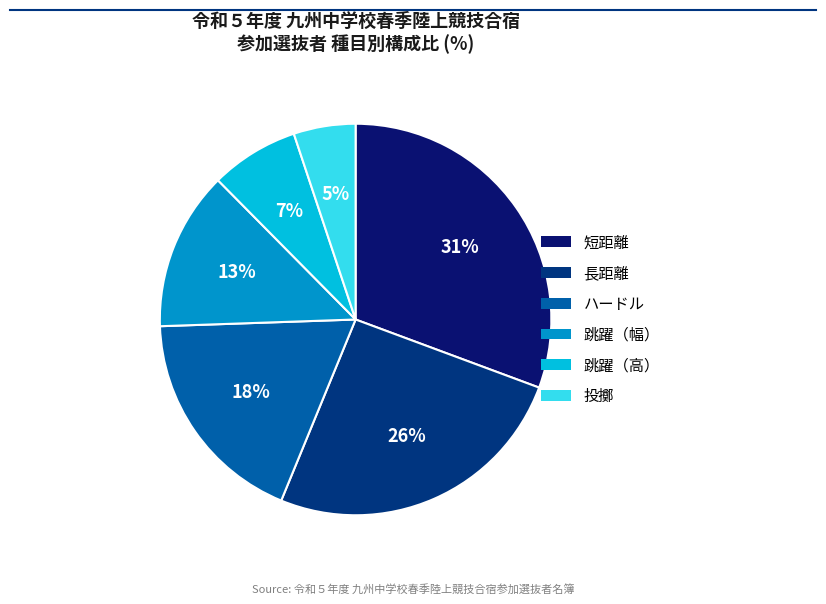

Is 跳躍（幅） the majority of the pie?

No